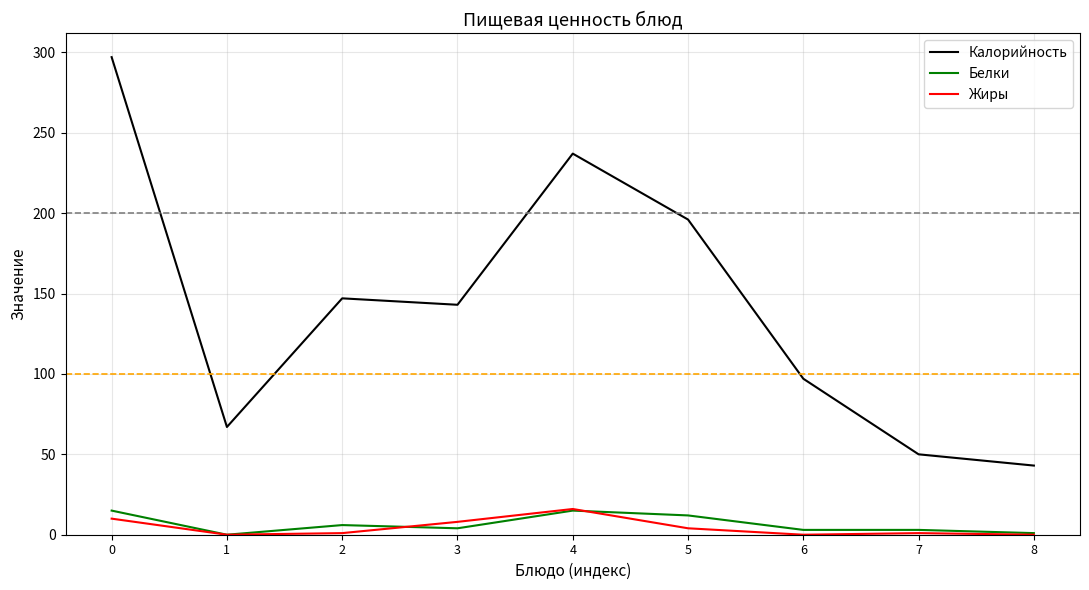

Is it true that Жиры equals 0 at 8?

True